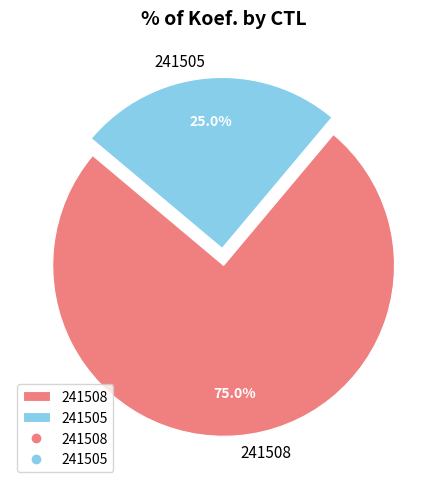

What portion of the pie excludes 241505?

75.0%